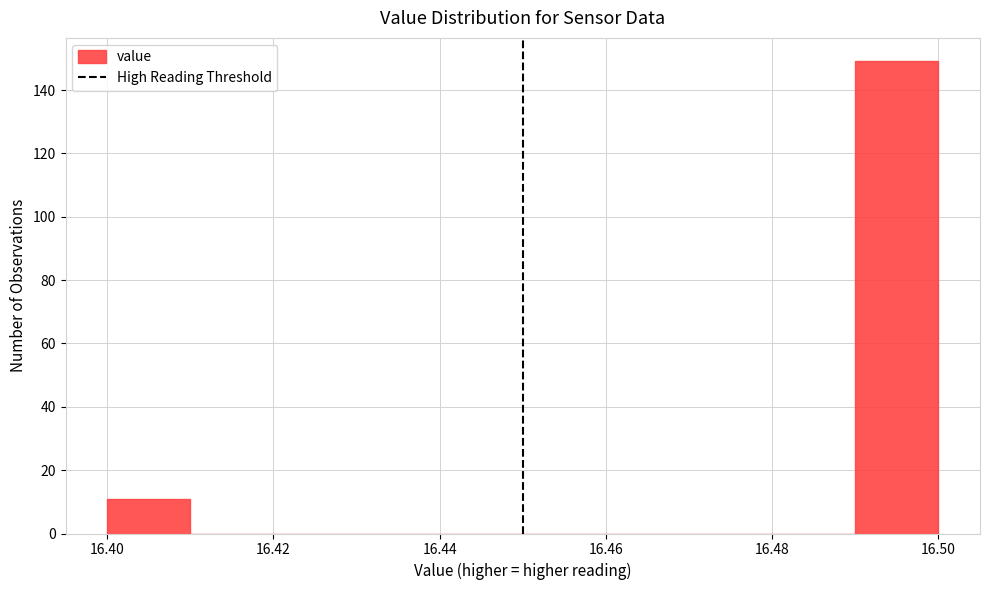

Reading left to right, transcribe this chart: for each bar, give the range it covers on the x-axis and its height. The values are not printed on the chart, so give them approximately, as read against the axis.

16.40 to 16.41: 12
16.41 to 16.42: 0
16.42 to 16.43: 0
16.43 to 16.44: 0
16.44 to 16.45: 0
16.45 to 16.46: 0
16.46 to 16.47: 0
16.47 to 16.48: 0
16.48 to 16.49: 0
16.49 to 16.50: 150